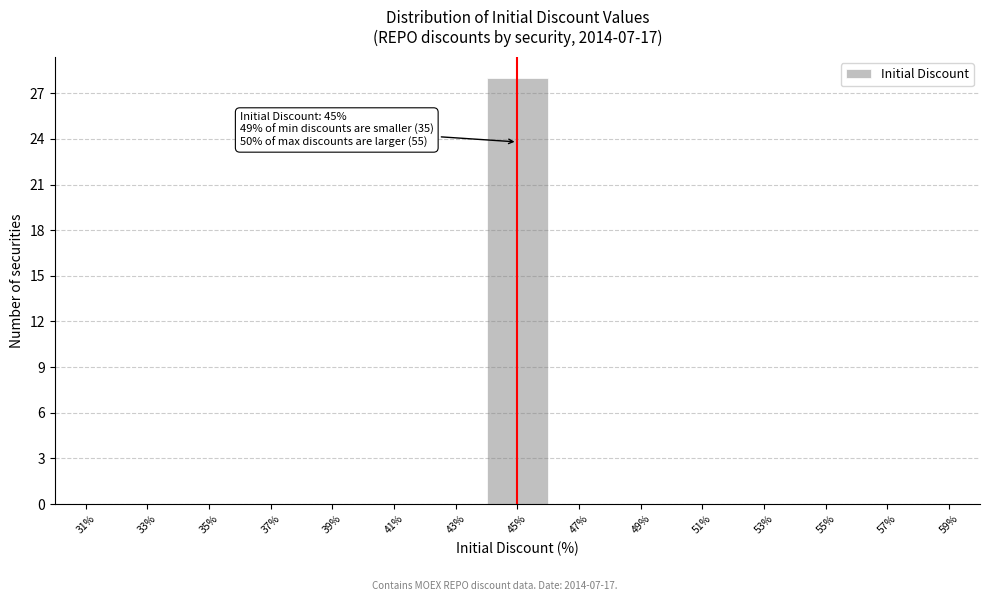

Over which range of the x-axis is the bar tallest?

44 to 46